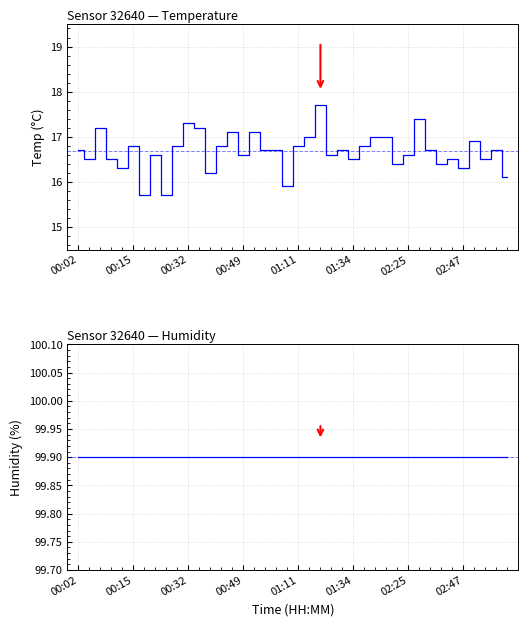

Is it true that temperature equals 16.6 at 23?

True